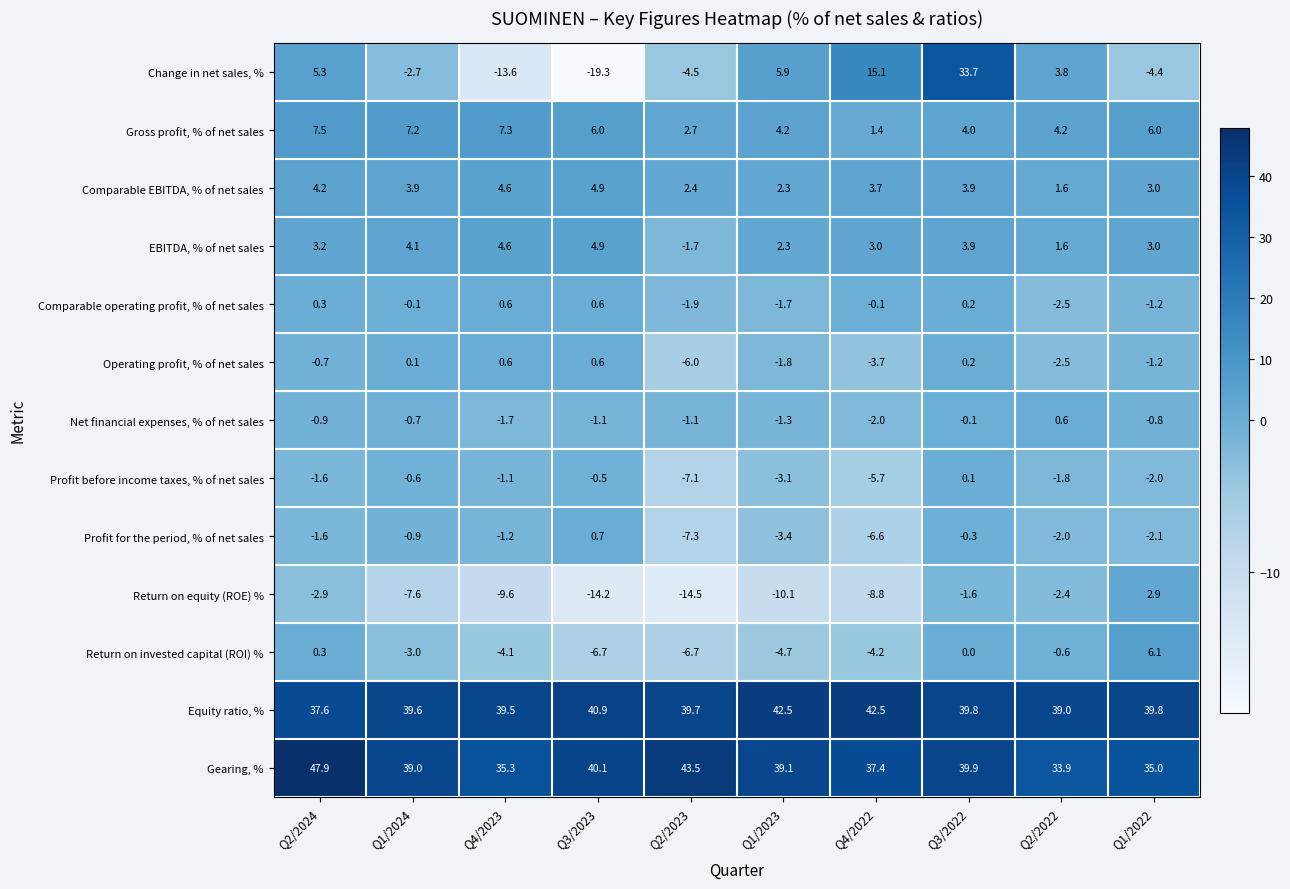

What value does the Return on equity (ROE) % series have at Q2/2024?

-2.9